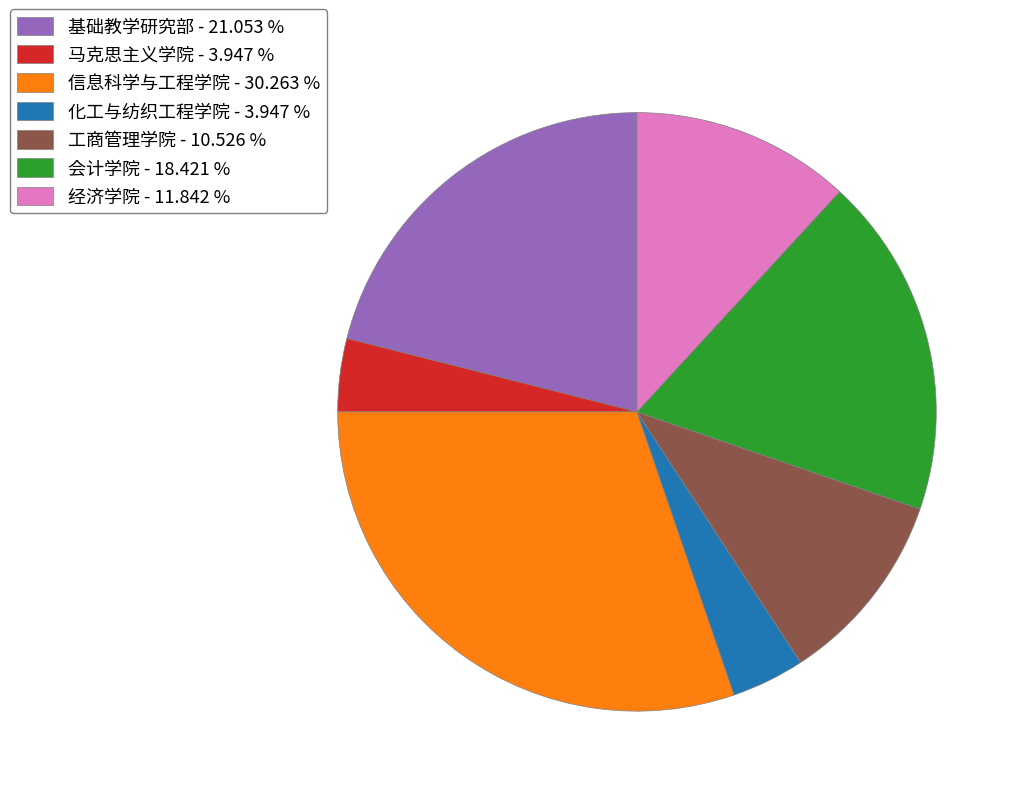

Is there any slice that represents more than half of the pie?

No